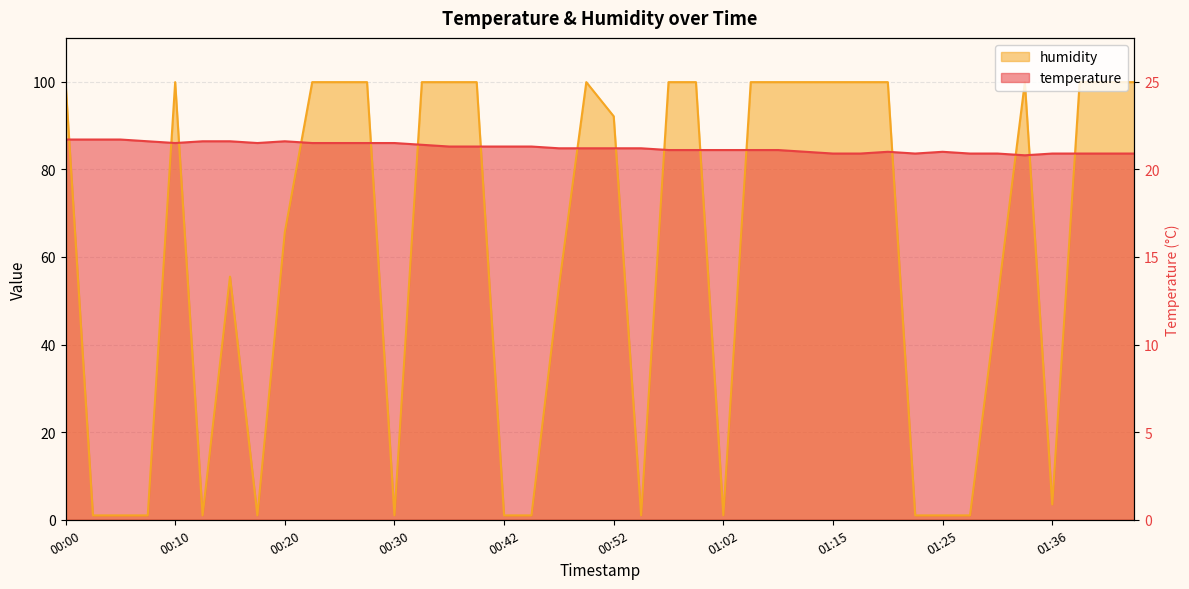

How many values in the temperature series are below 84?

10